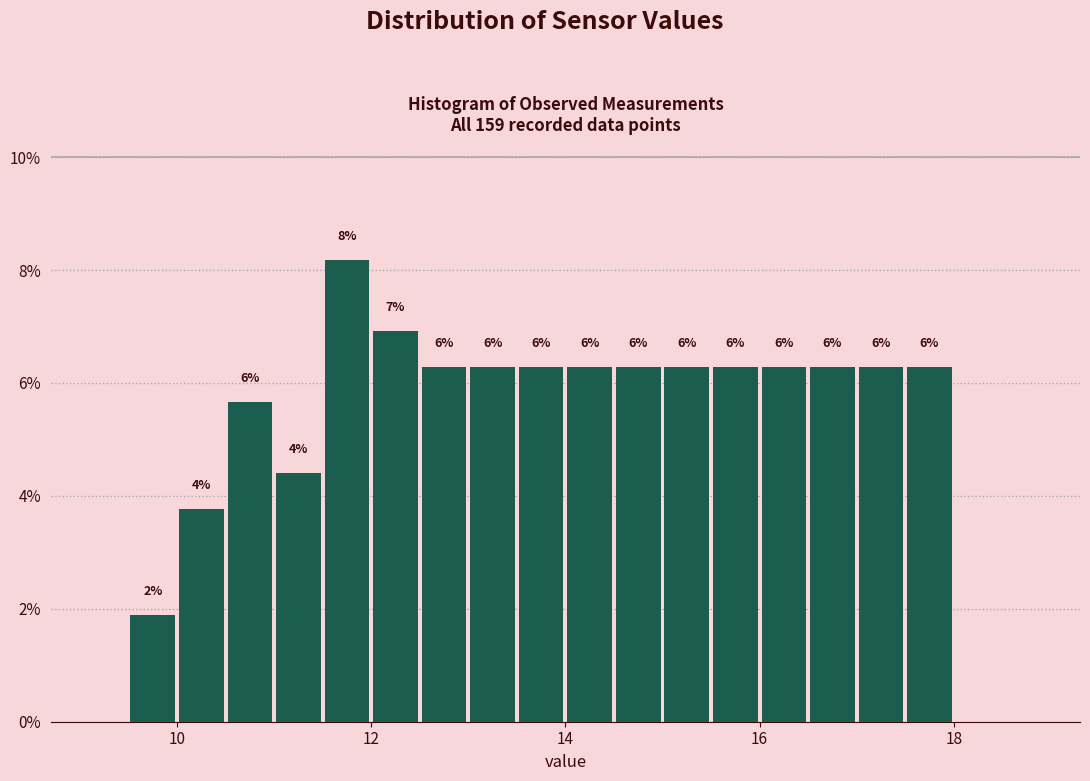

Read against the x-axis, roughly where is the centre of the tallest bar?

11.8